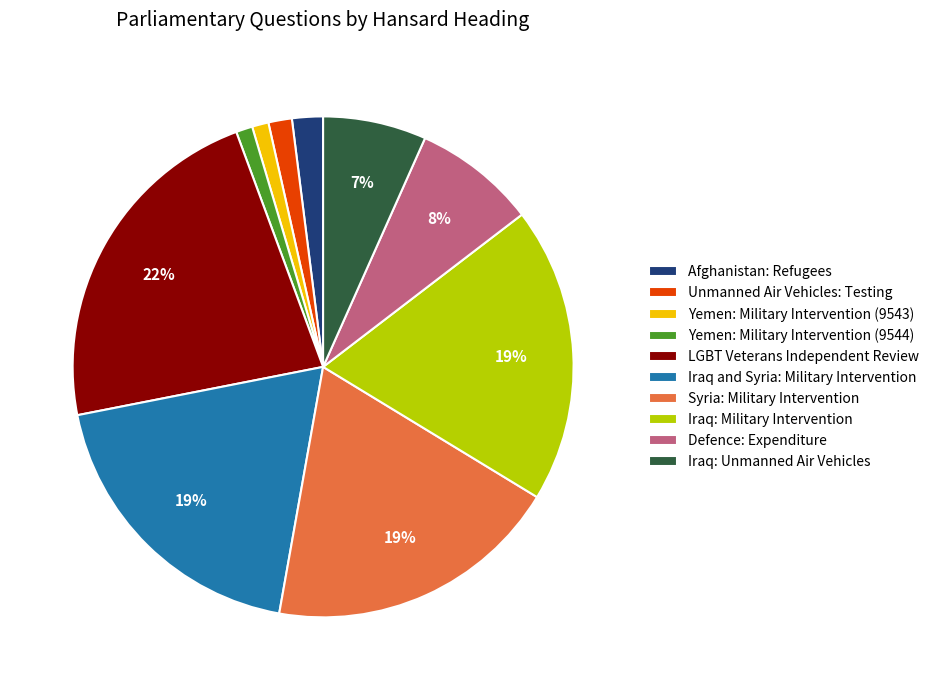

Does LGBT Veterans Independent Review represent more than half of the total?

No